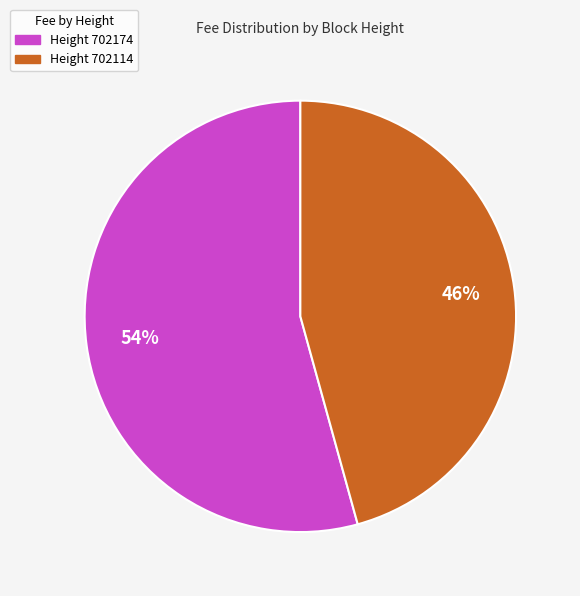

What is the largest slice in the pie chart?

Height 702174